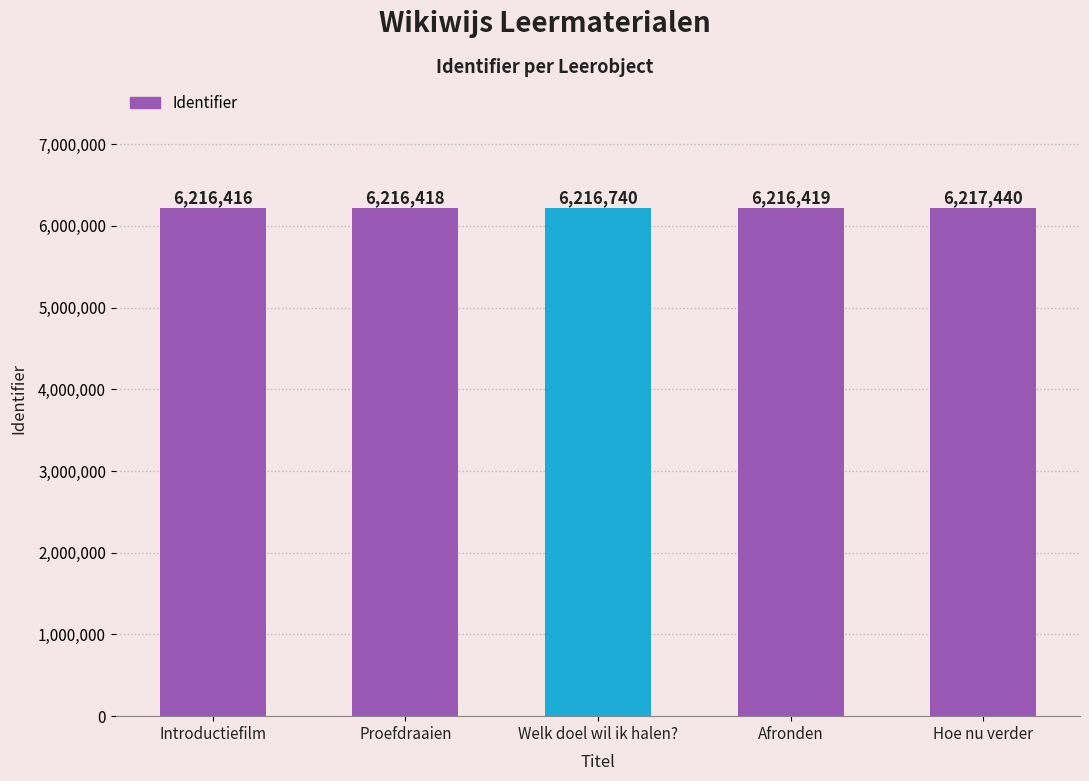

True or false: the data shows 6216419 at Afronden.

True